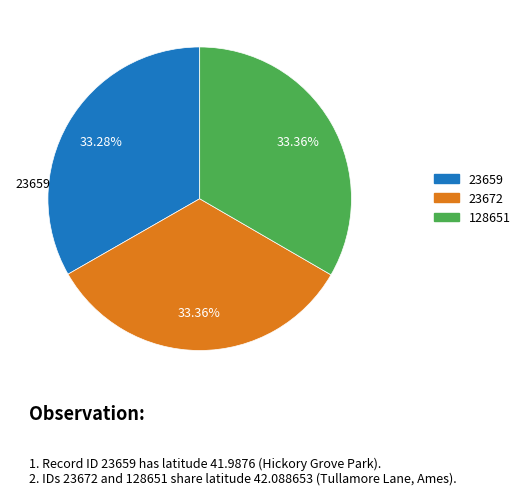

What percentage do 128651 and 23659 together represent?

66.6%